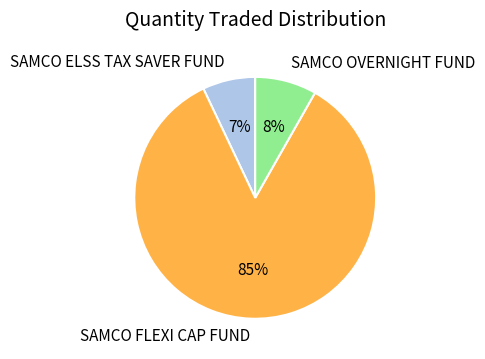

Combined, do SAMCO FLEXI CAP FUND and SAMCO ELSS TAX SAVER FUND account for over 50%?

Yes